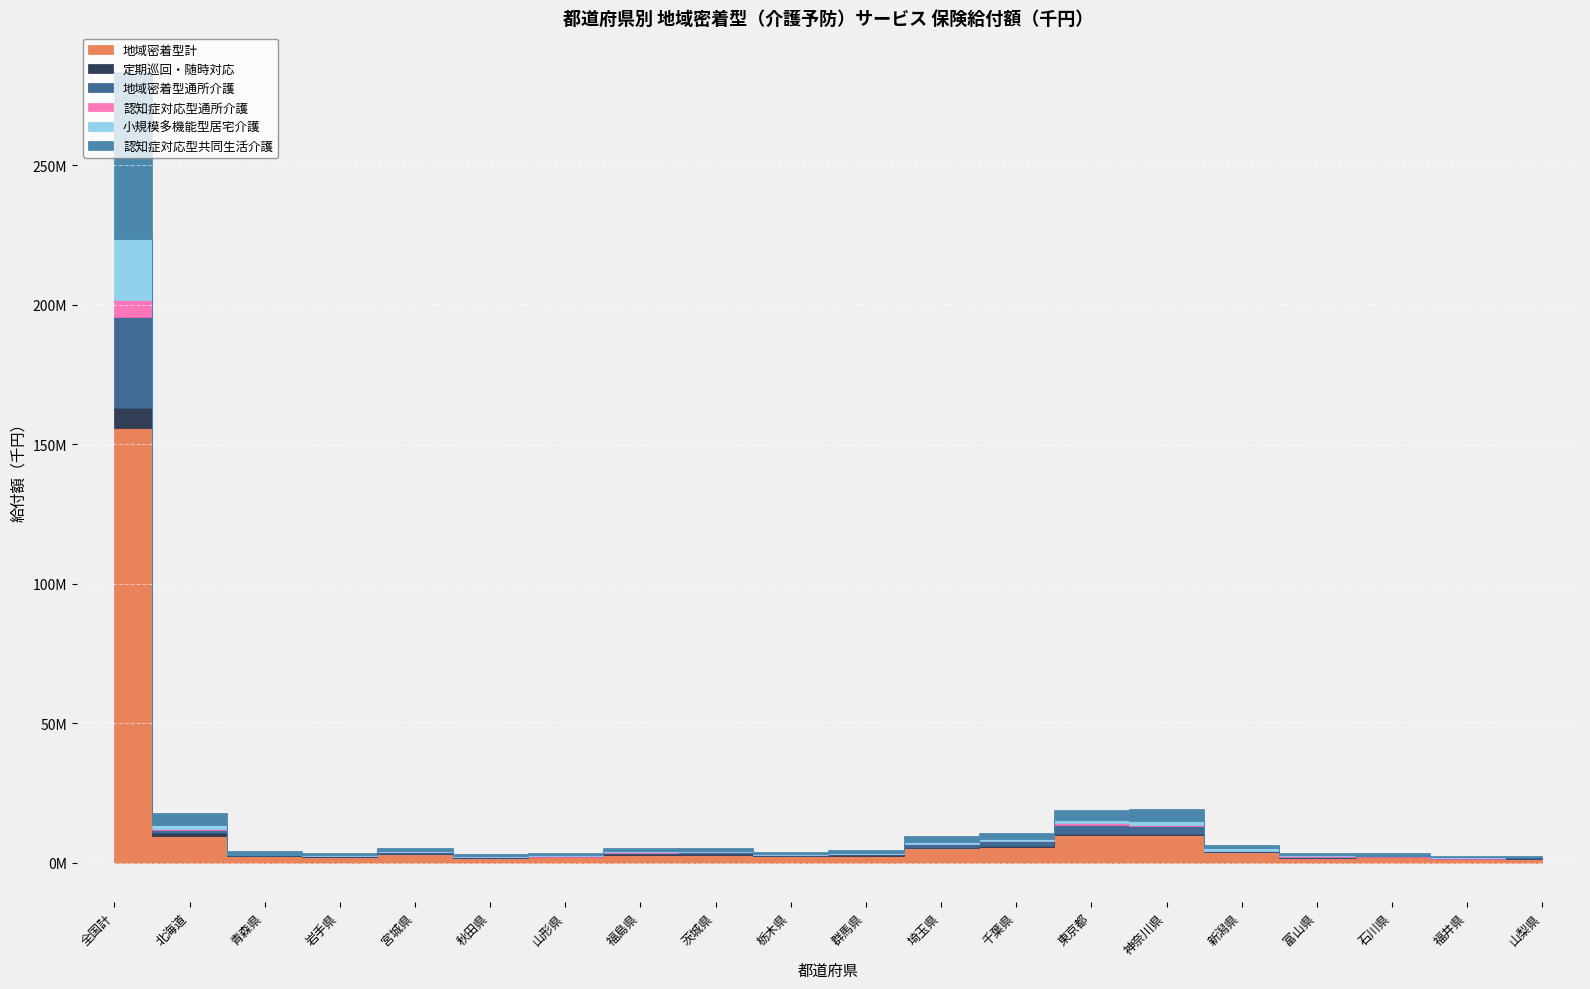

Where is the first local minimum for 認知症対応型共同生活介護?

岩手県